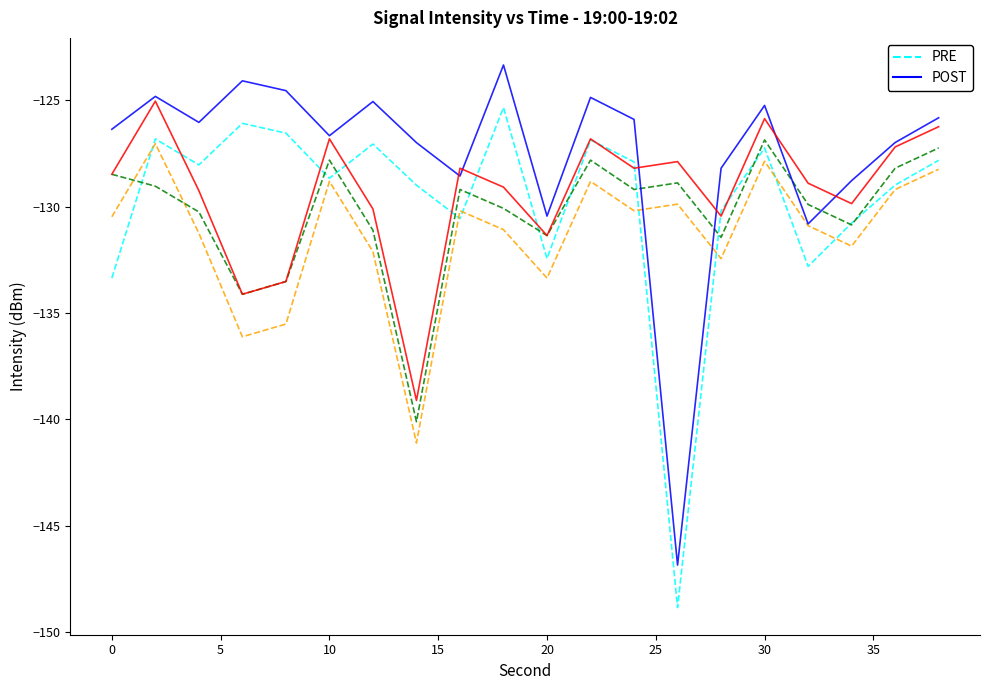

What is the minimum value shown in the chart?

-148.9